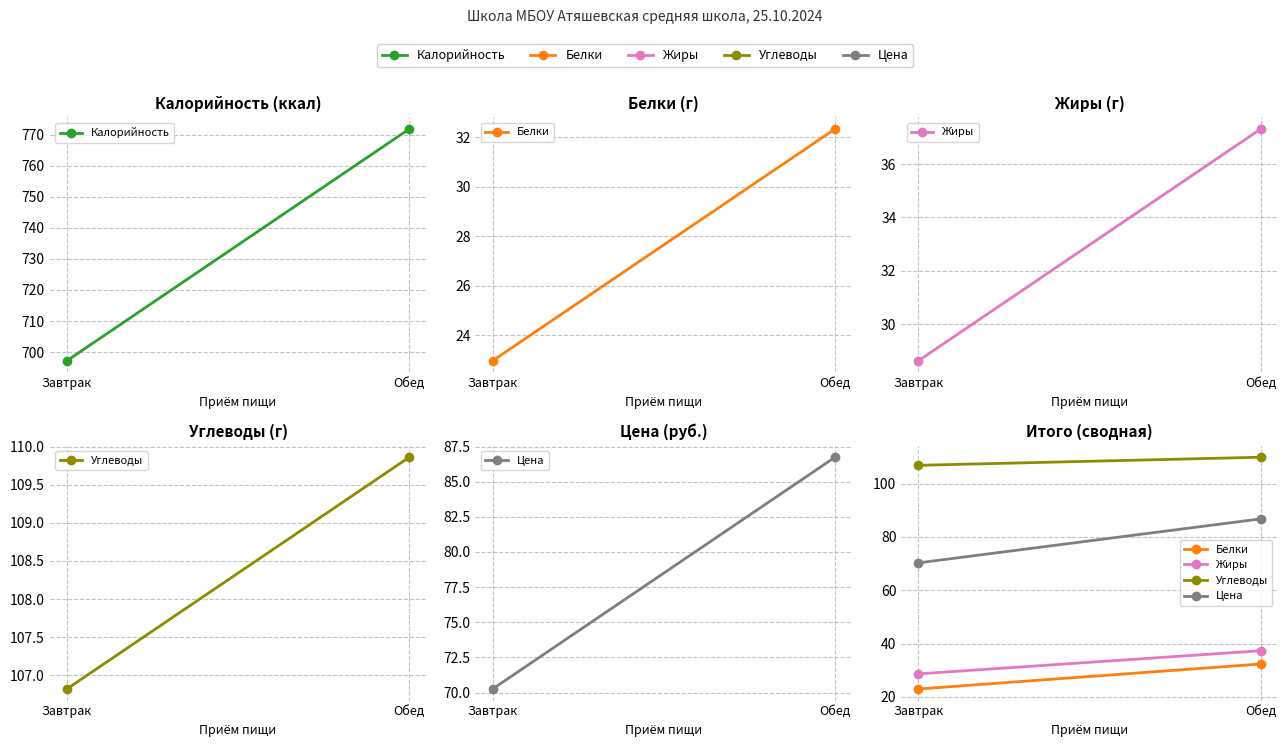

The Углеводы series shows 106.8 at Завтрак. True or false?

True